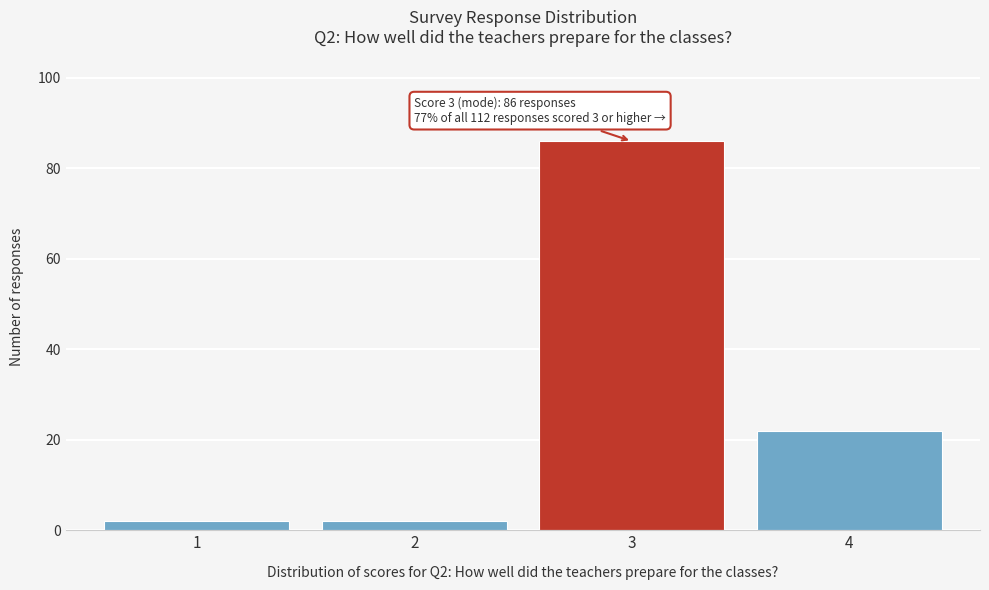

Reading left to right, extract all data points from this chart.

1=2	2=2	3=86	4=22